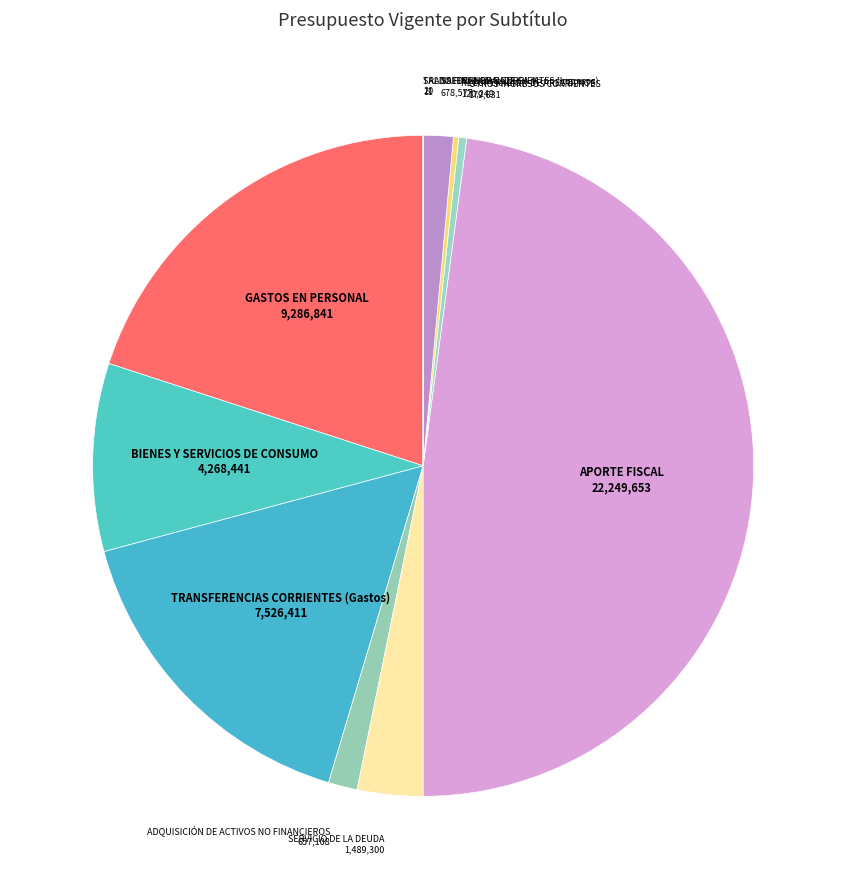

How many segments does this pie chart have?

11